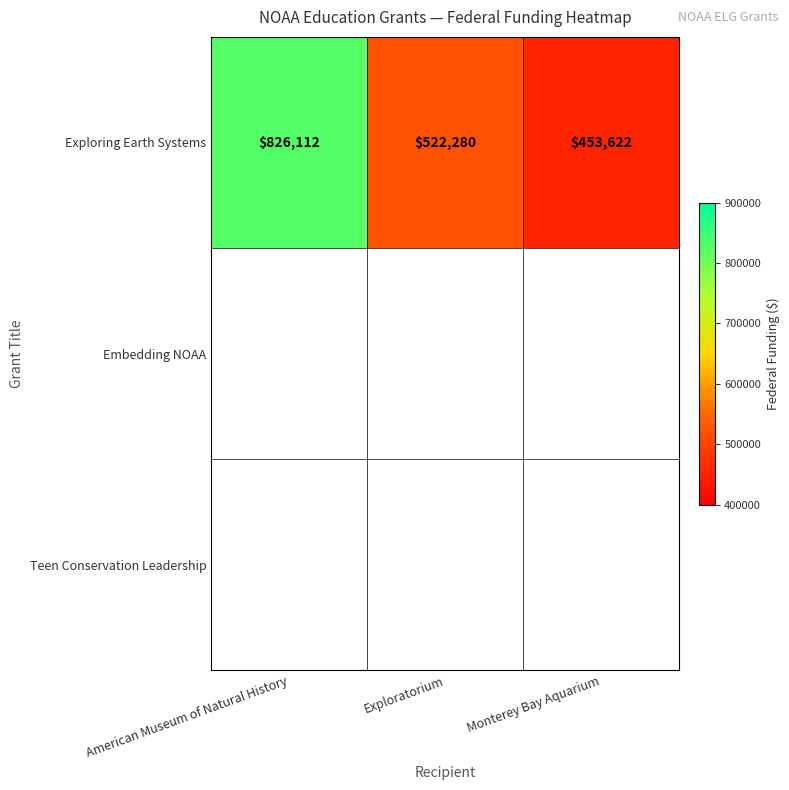

The value at Exploratorium is 740907. True or false?

False